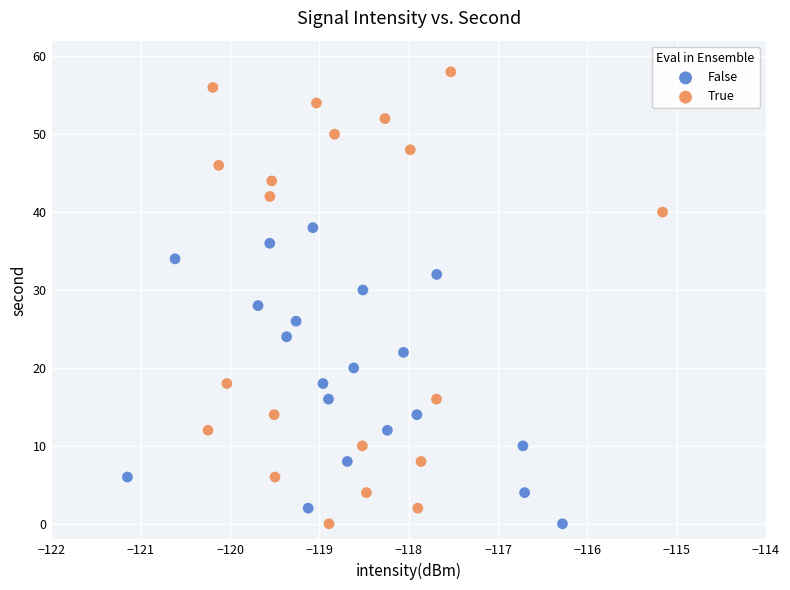

Which series reaches the maximum Y coordinate?

True